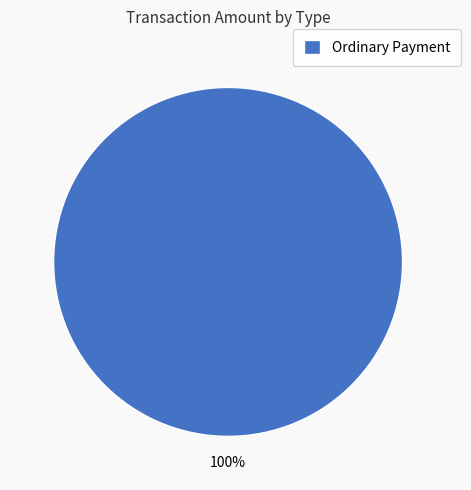

Is it true that Ordinary Payment is 100% of the pie?

True